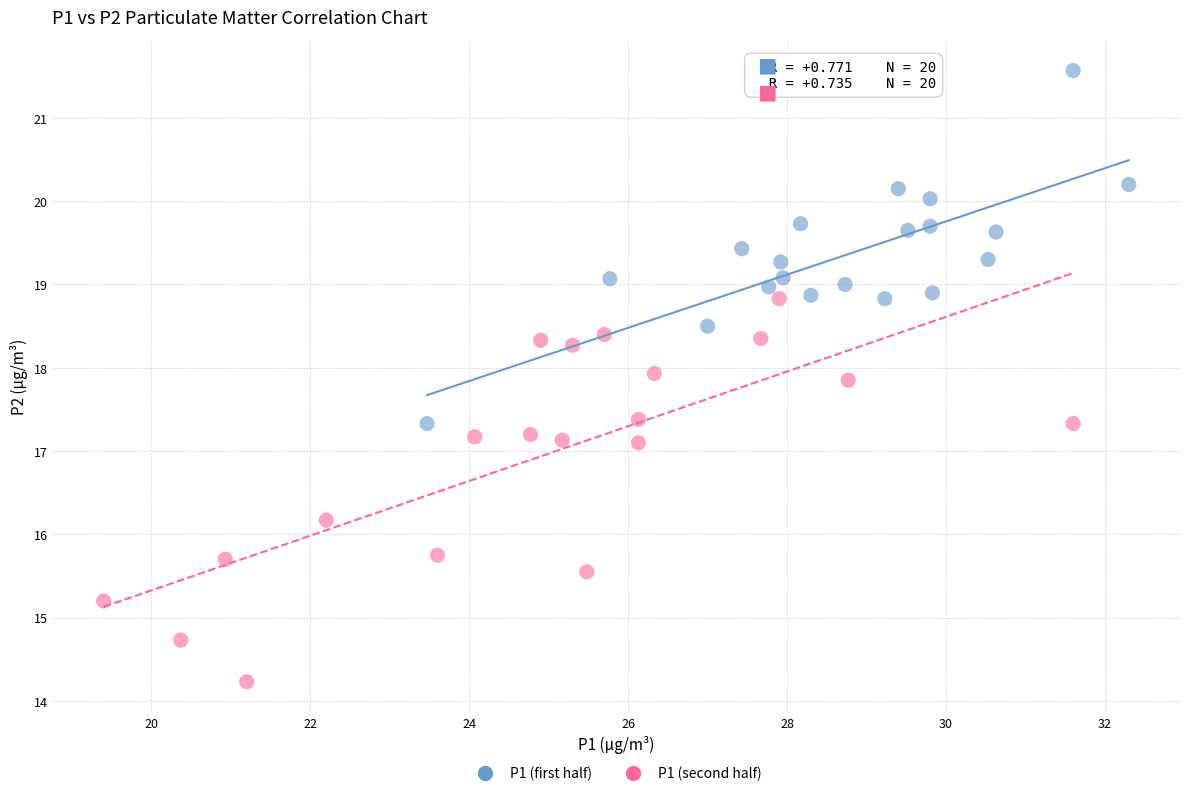

Which series contains the highest Y value?

P1 (first half)